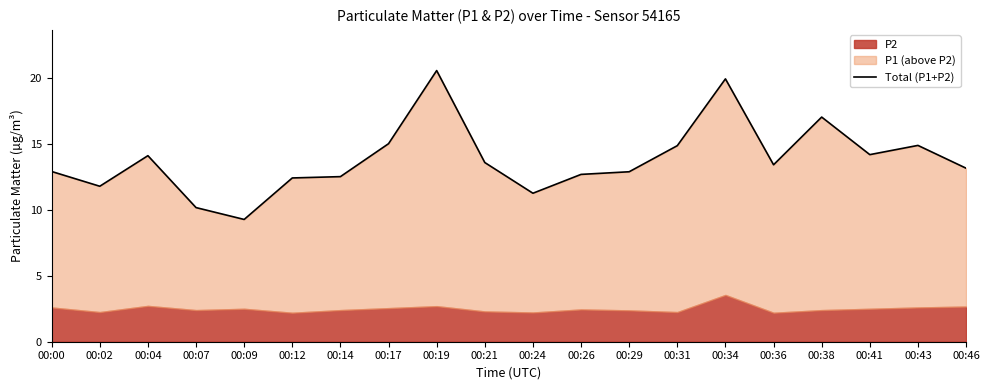

How many data points are less than 13?

9